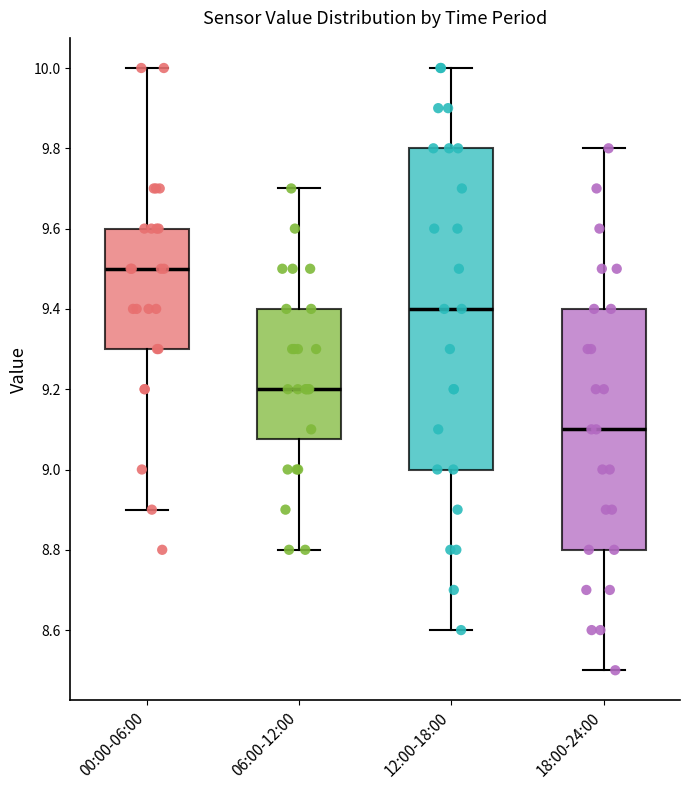

Which box has the highest median line?

00:00-06:00